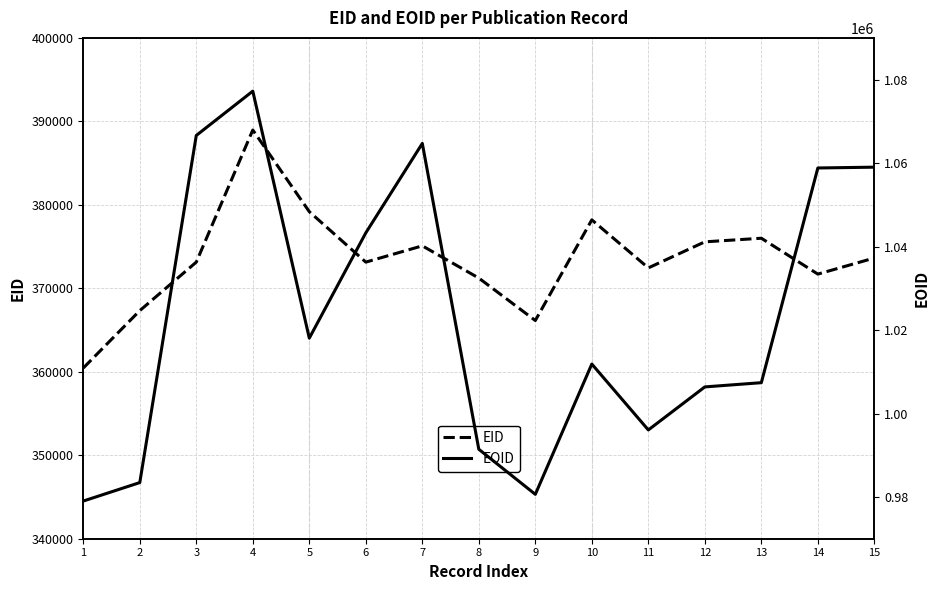

What is the difference between the maximum and second lowest values in the EOID series?

96610